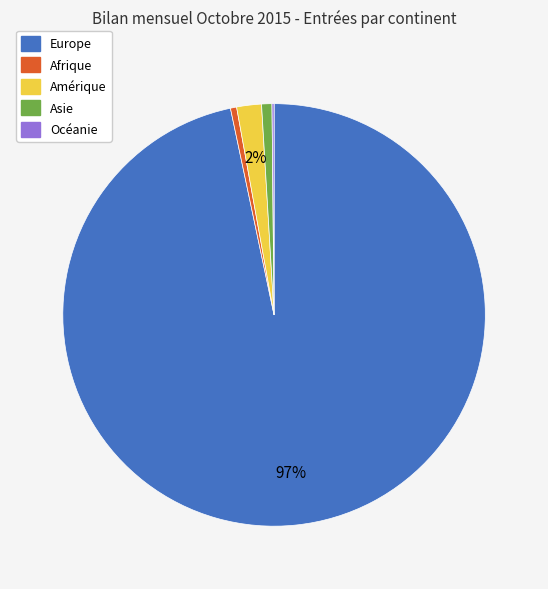

Is it true that Asie is 8% of the pie?

False